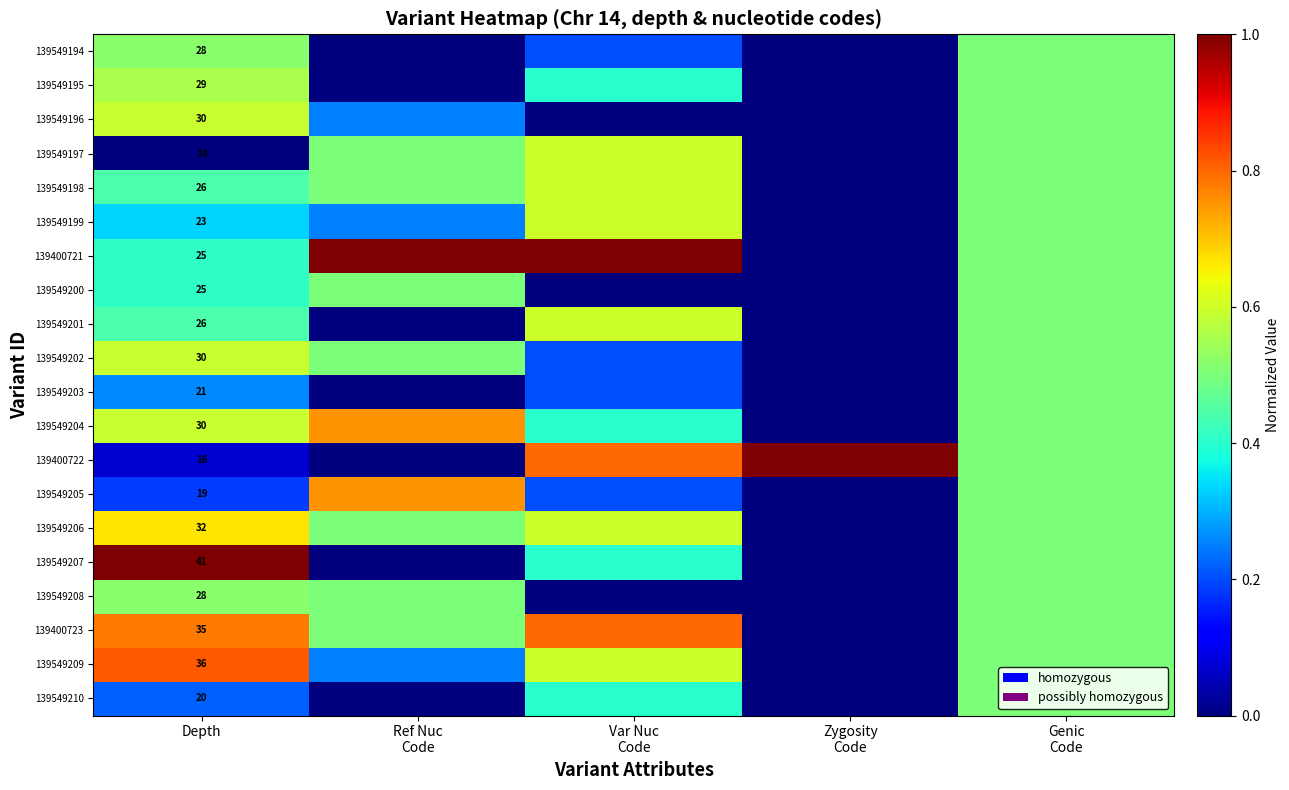

Rank the series at Depth from highest to lowest value.

139549207, 139549209, 139400723, 139549206, 139549196, 139549202, 139549204, 139549195, 139549194, 139549208, 139549198, 139549201, 139400721, 139549200, 139549199, 139549203, 139549210, 139549205, 139400722, 139549197